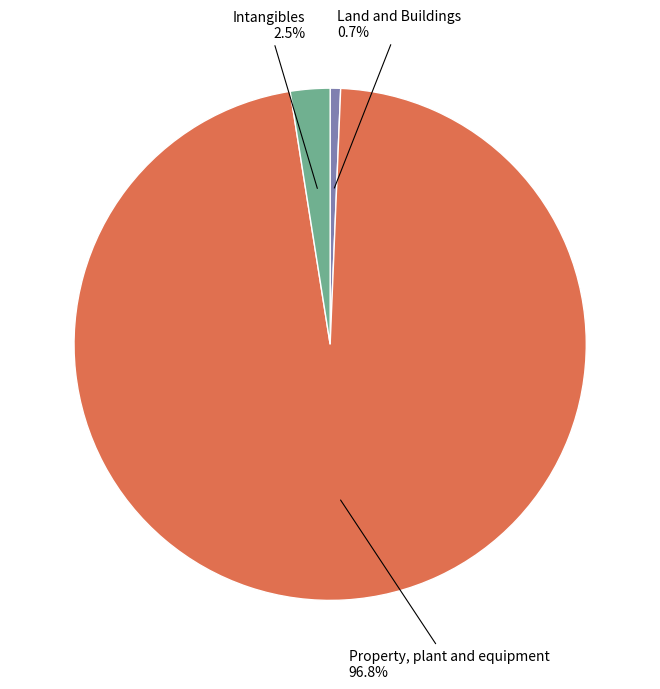

The Land and Buildings slice represents 8% of the pie. True or false?

False